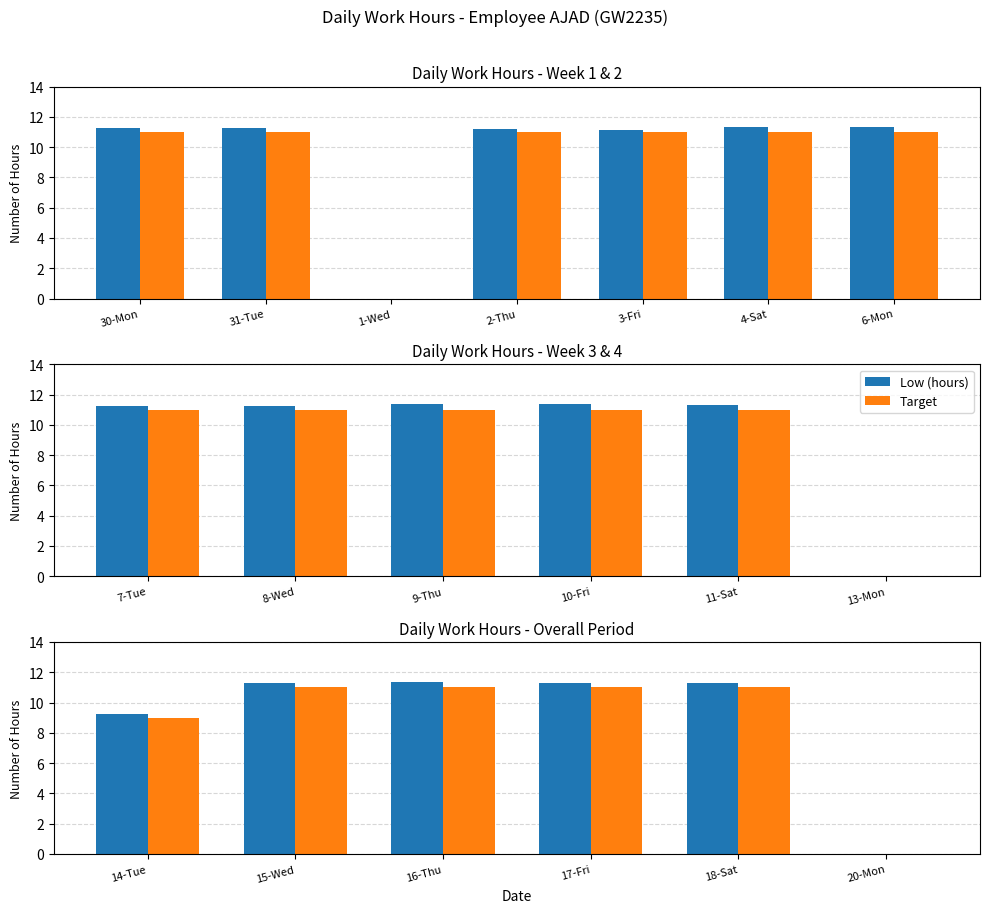

Which series has the largest total across all categories?

Low (hours)